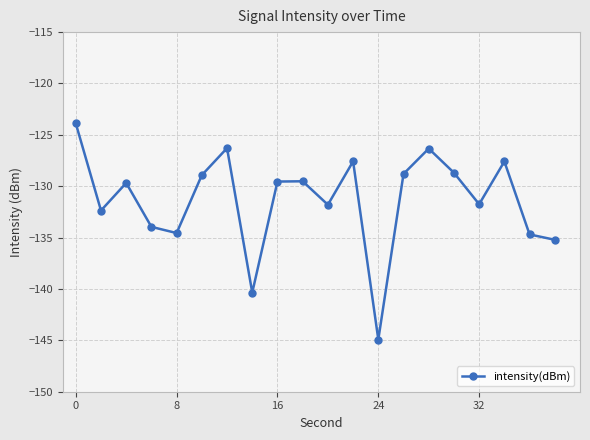

What is the minimum value shown in the chart?

-144.9